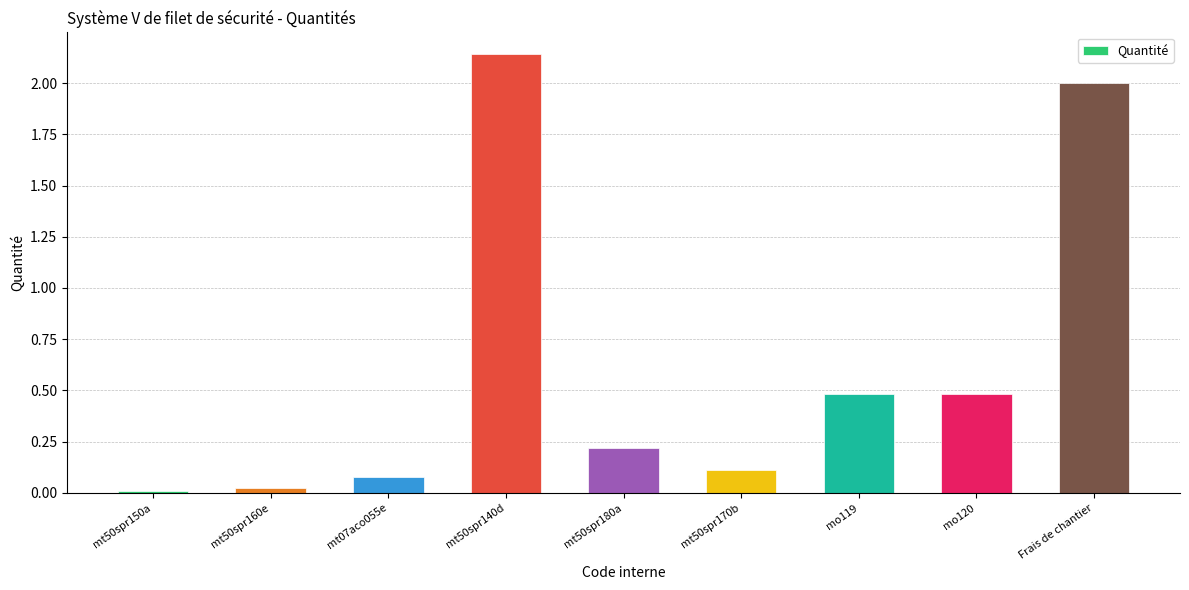

Are the bars horizontal?

No